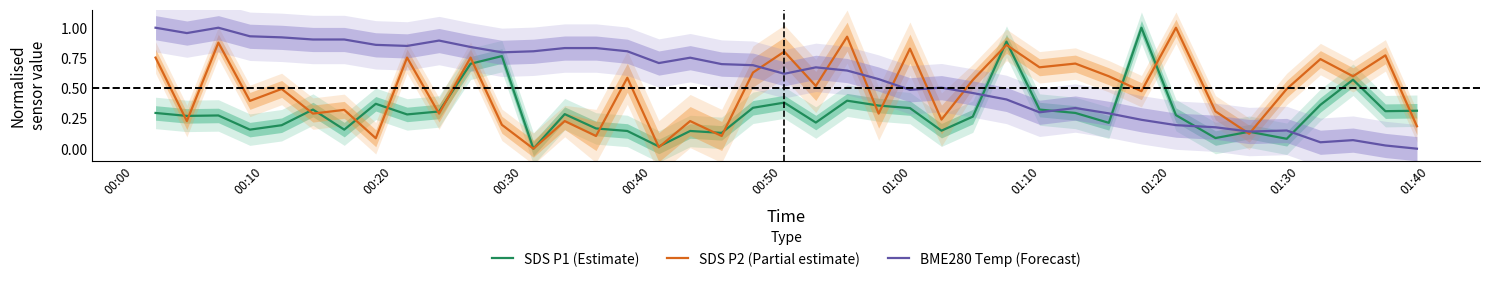

How many data points in SDS P2 (Partial estimate) are above 0?

39